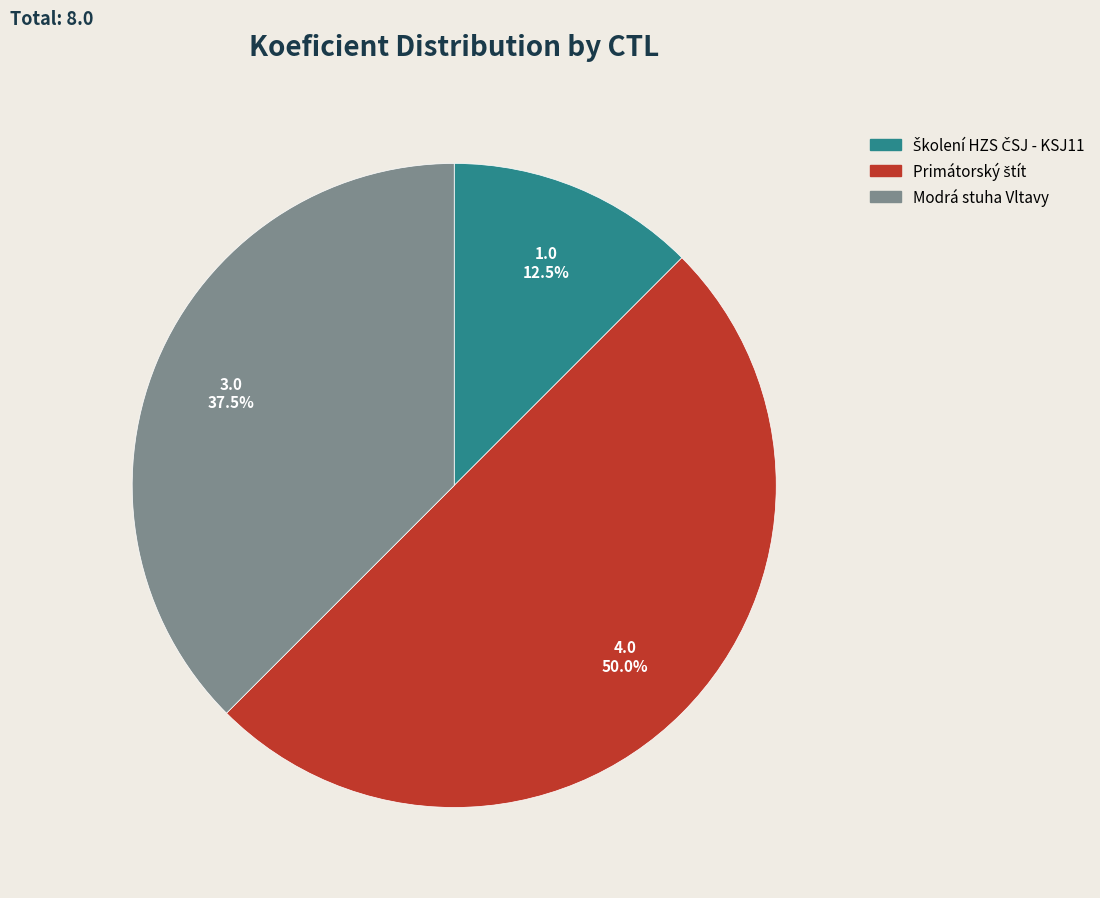

Does Modrá stuha Vltavy account for over 50% of the chart?

No